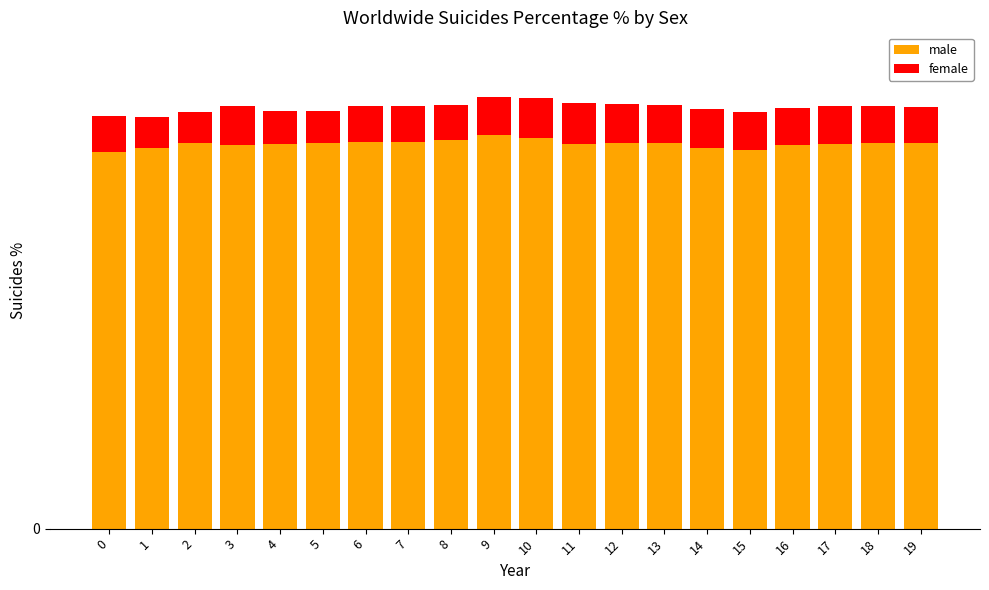

Are the bars grouped side by side (vs. stacked)?

No